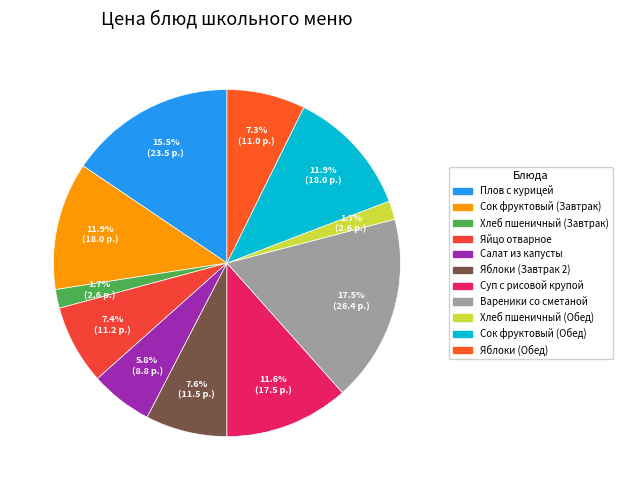

The Сок фруктовый (Обед) slice represents 1% of the pie. True or false?

False